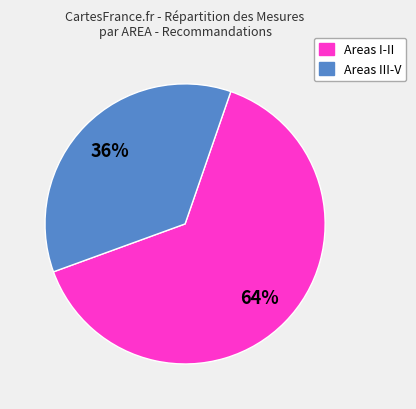

Is there any slice that represents more than half of the pie?

Yes